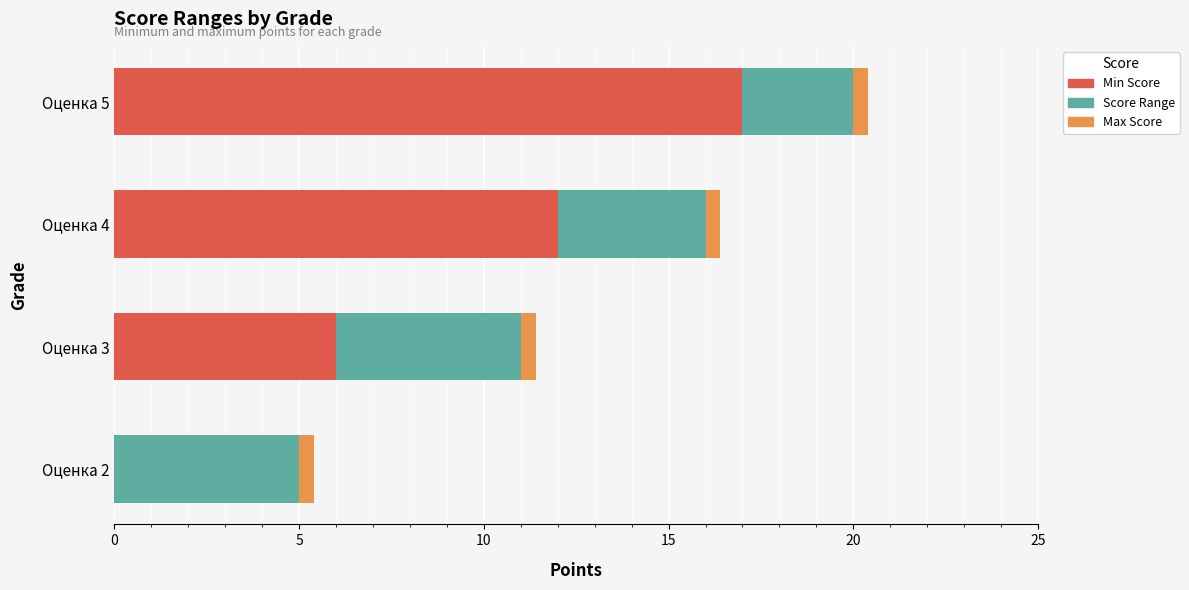

True or false: Min Score has a value of 6.4 at Оценка 5.

False